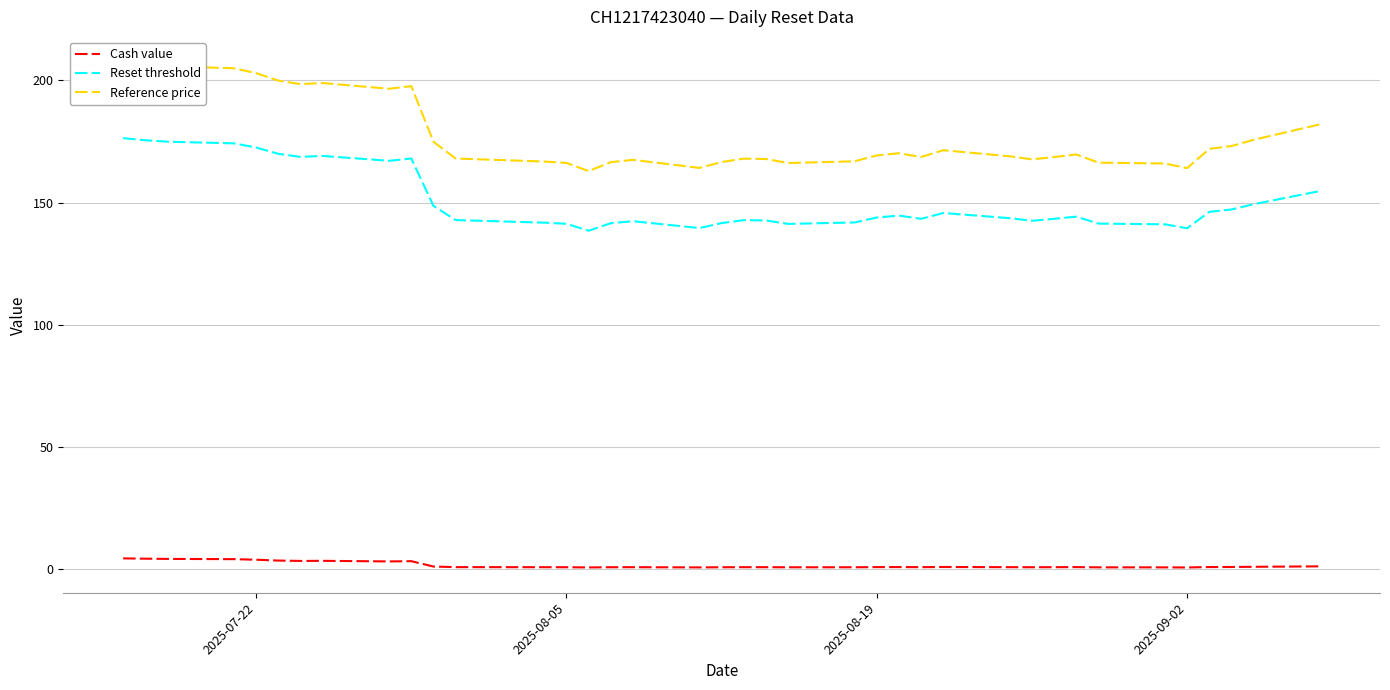

What is the minimum value for Reset threshold?

138.5